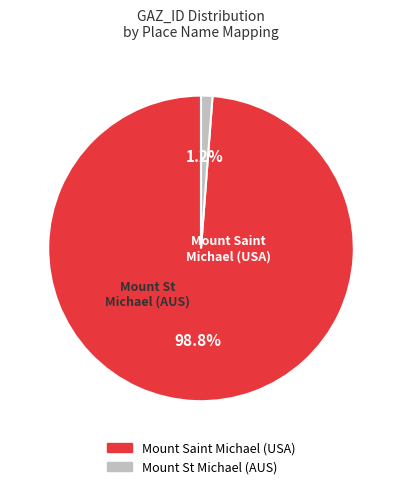

Count the number of slices in the pie.

2